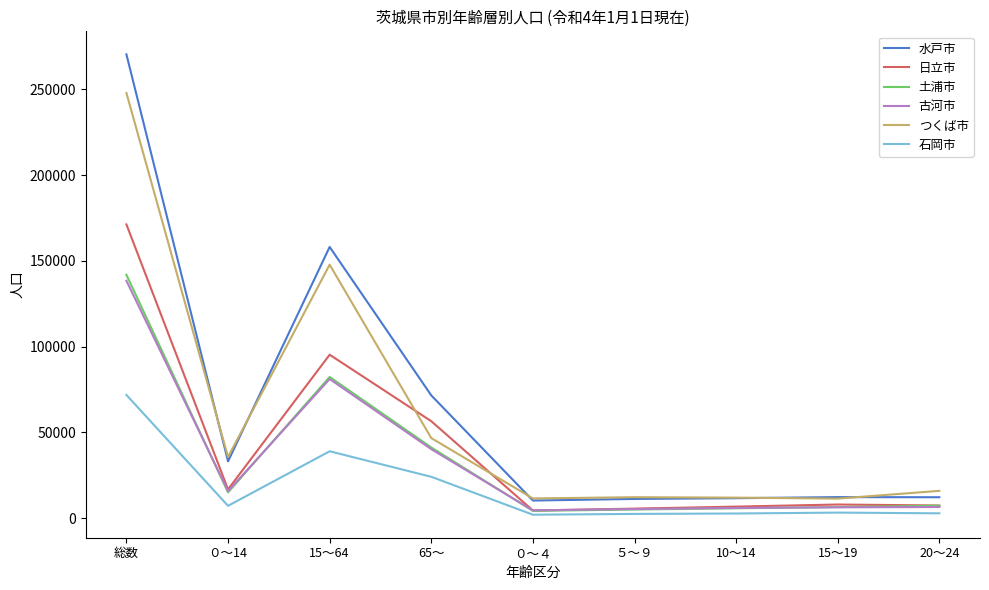

Is the value of 石岡市 at ０～14 greater than the value of 水戸市 at ０～14?

No